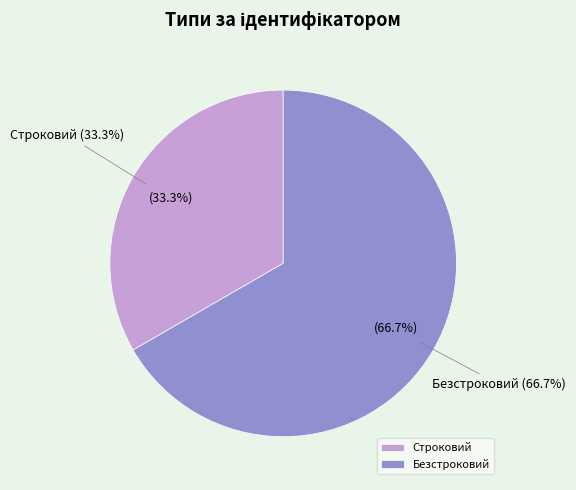

Approximately how many times larger is the value at Строковий compared to Безстроковий?

0.5